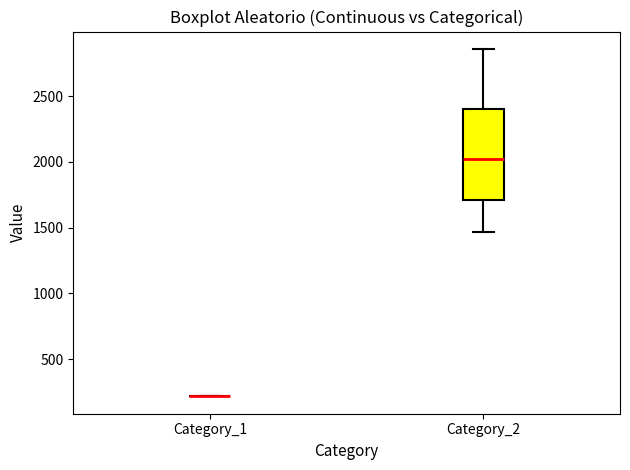

Reading left to right, read every box against the y-axis: the position of its median line, the range the box covers, and the ends of its whiskers. The values are not printed on the chart, so give them approximately, as read against the axis.

Category_1: box collapsed to a line at 200, whiskers 200 to 200
Category_2: median 2000, box 1700 to 2400, whiskers 1450 to 2850